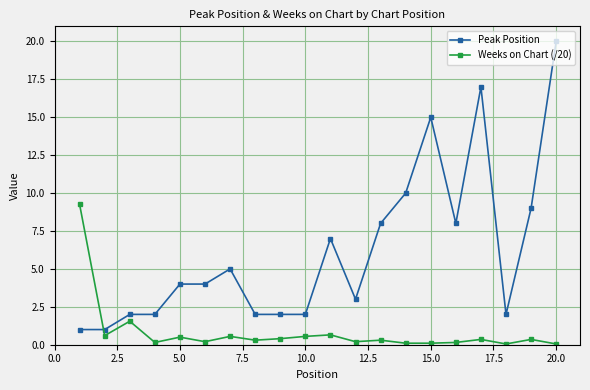

What is the greatest value displayed?

20.0